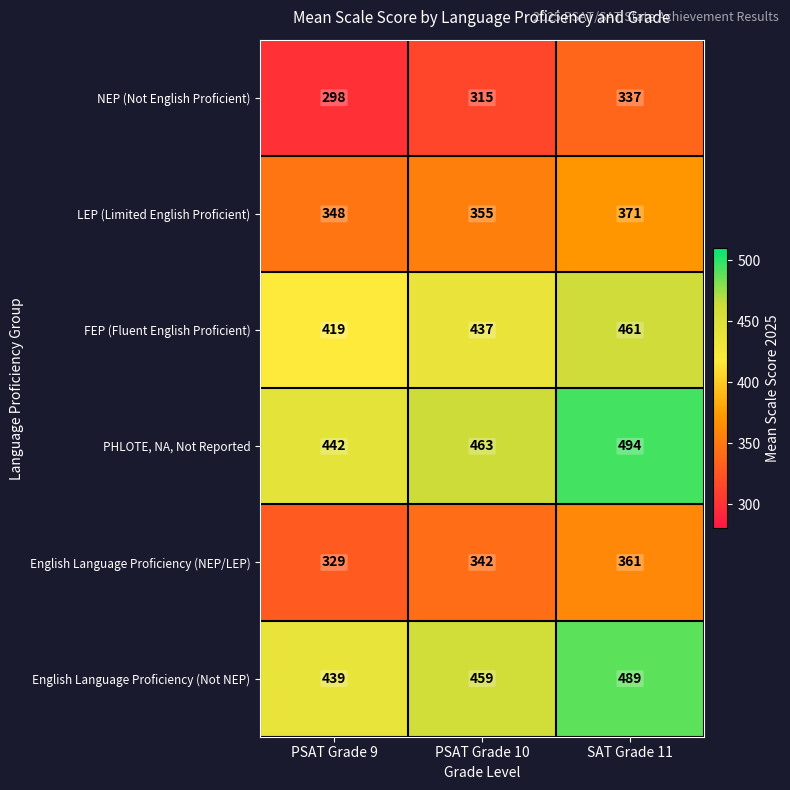

Count the NEP (Not English Proficient) values in the range 298 to 337.

3